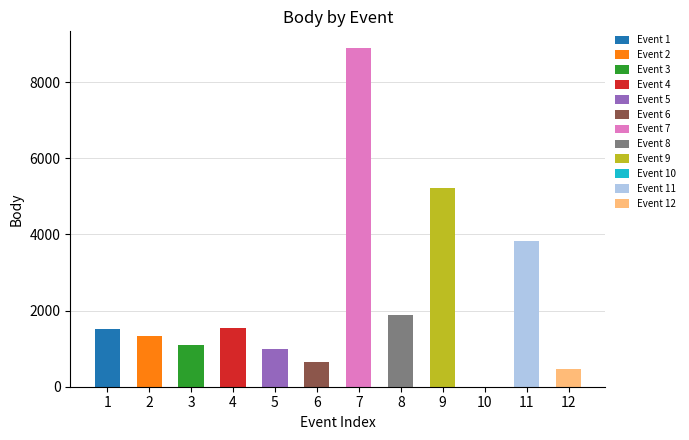

The value at 10 is 0. True or false?

True